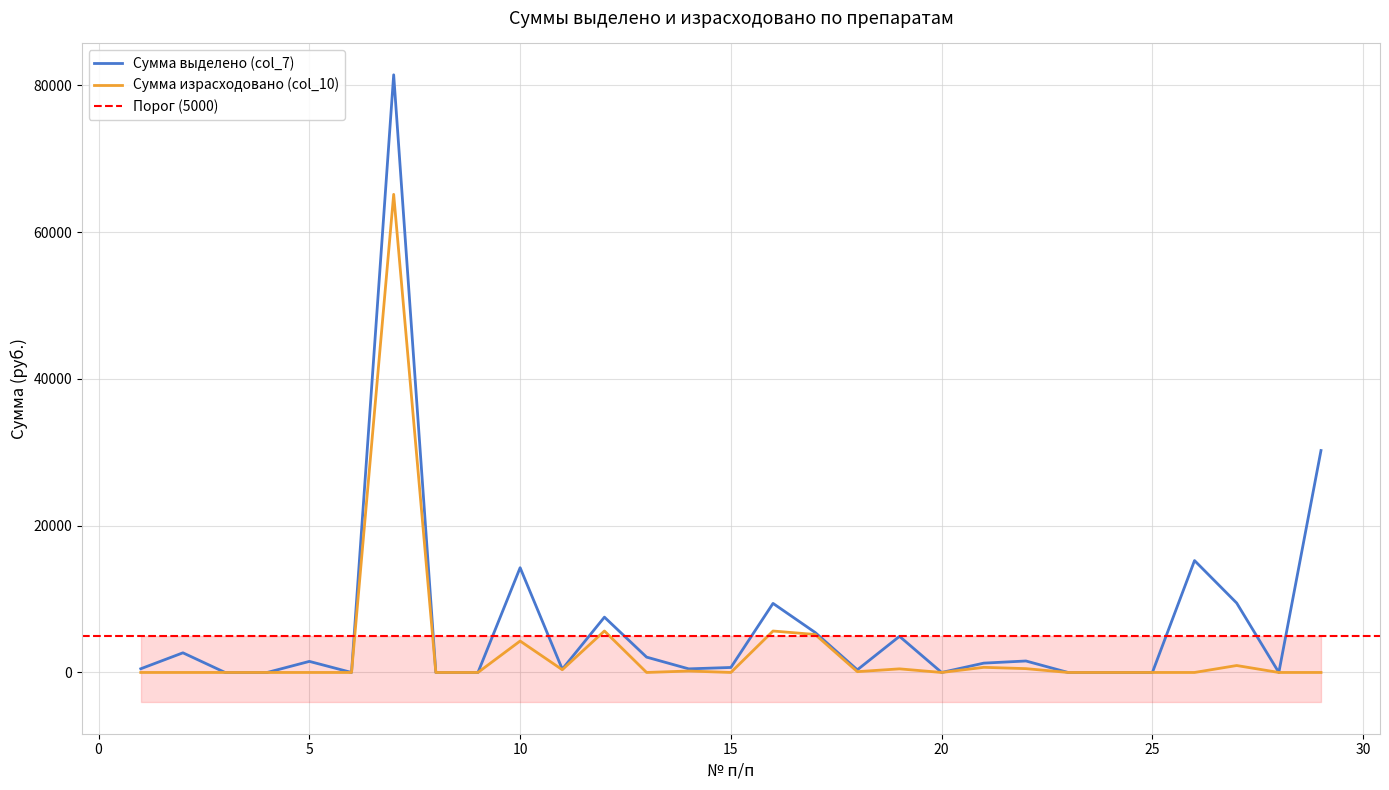

What is the value of the Сумма выделено (col_7) point at the 18th from the left?

360.0